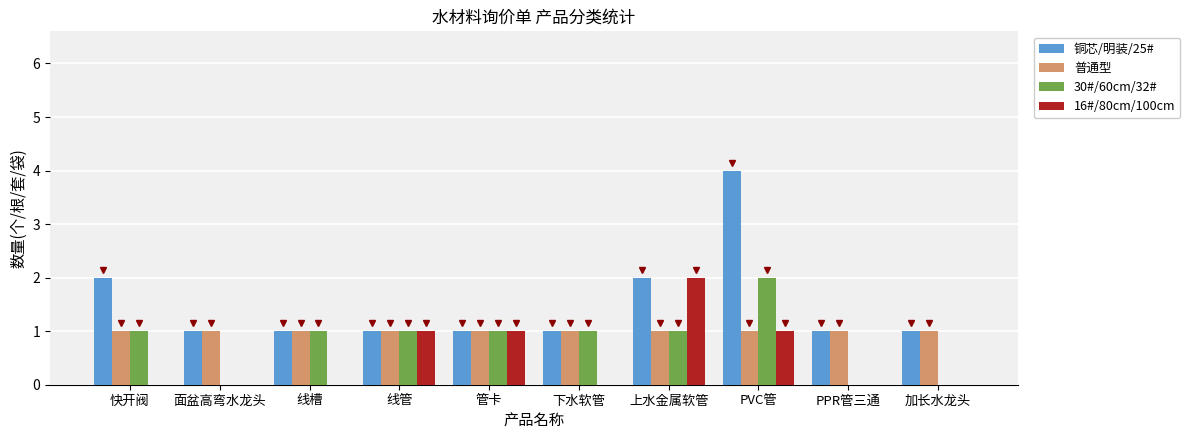

At which category is the sum across all series the highest?

PVC管